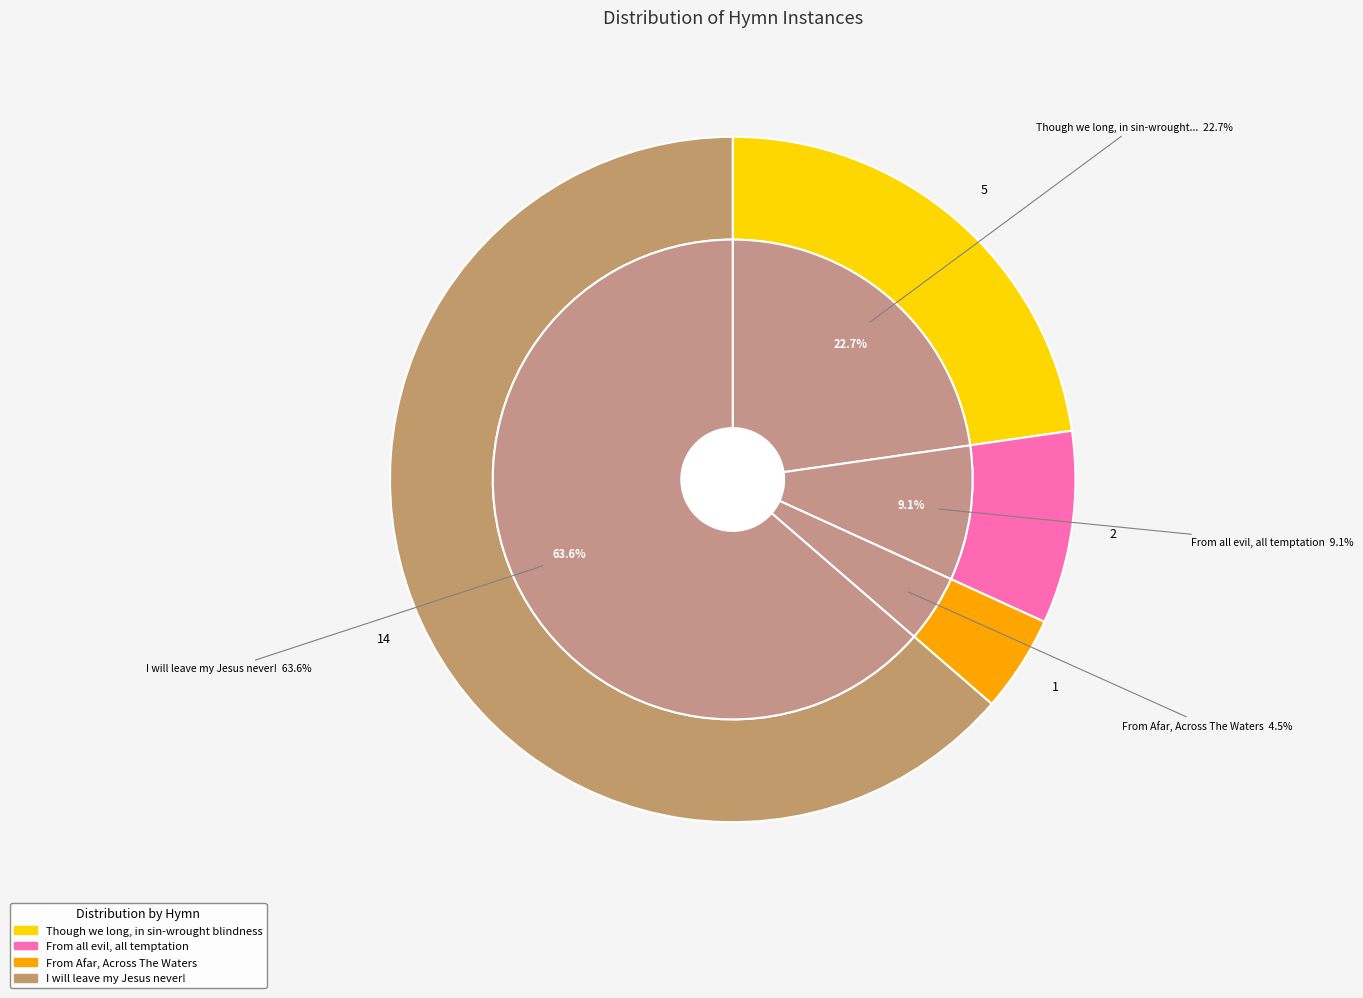

To the nearest percent, what is the combined percentage of Though we long, in sin-wrought blindness and From all evil, all temptation?

32%